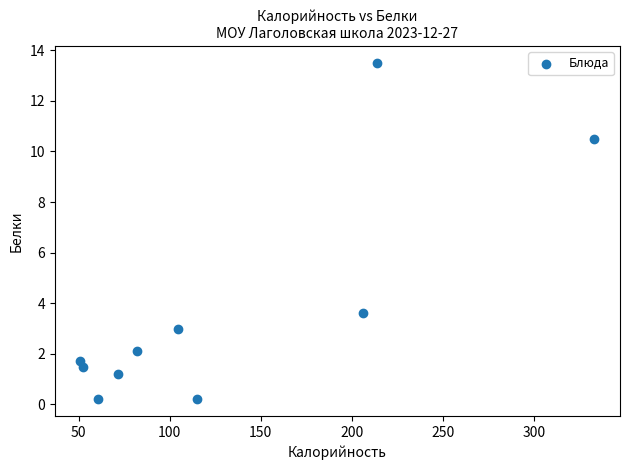

What is the average Y value?

3.8